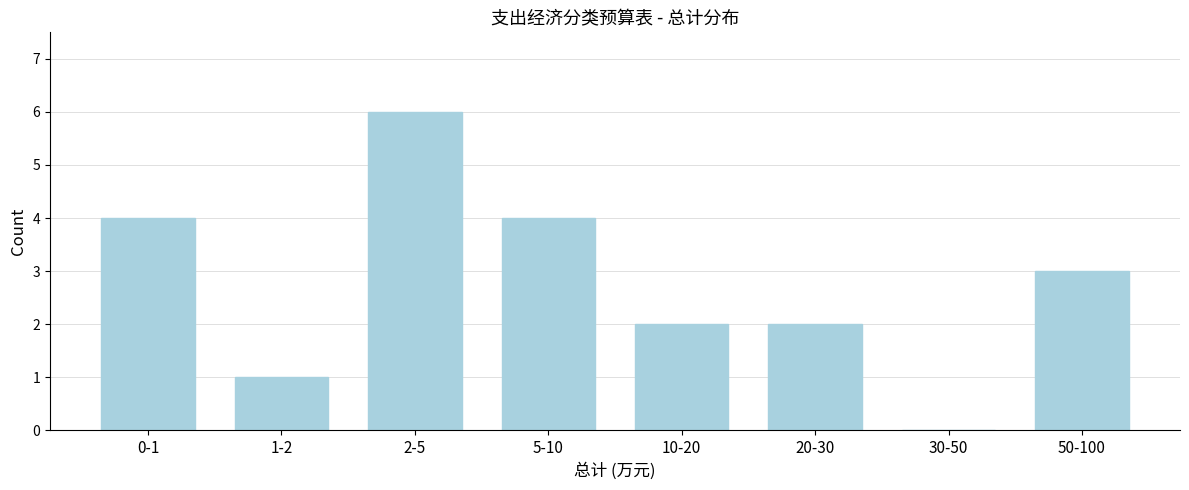

Reading left to right, what are all the values shown in this chart?

0-1=4	1-2=1	2-5=6	5-10=4	10-20=2	20-30=2	30-50=0	50-100=3